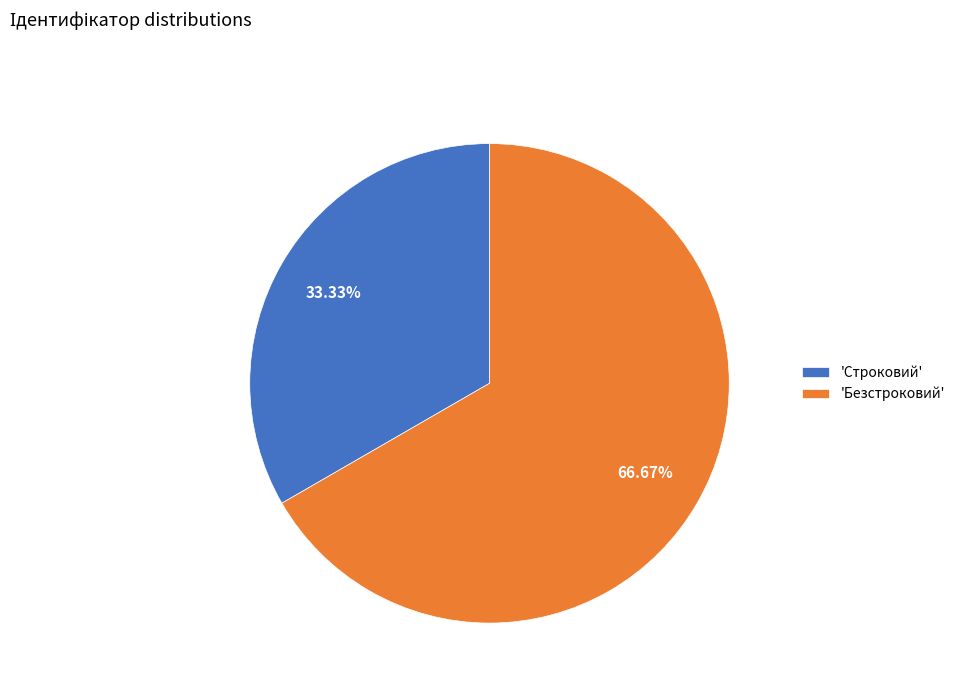

Is there any slice that represents more than half of the pie?

Yes